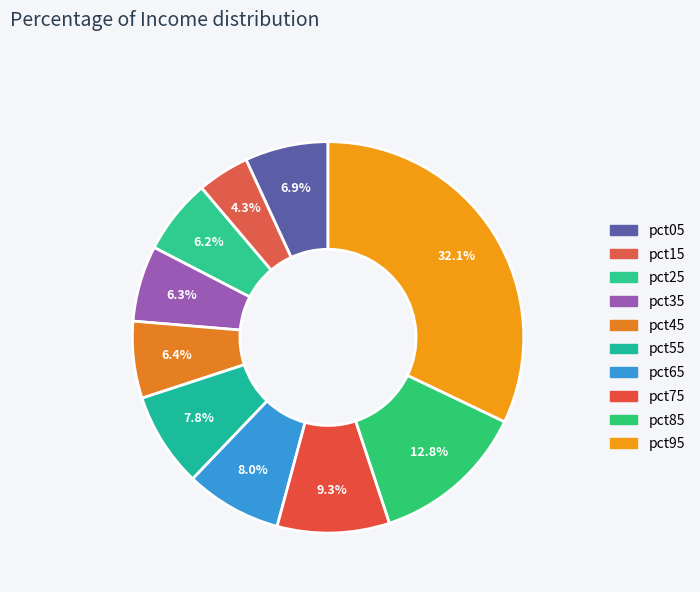

How many segments does this pie chart have?

10